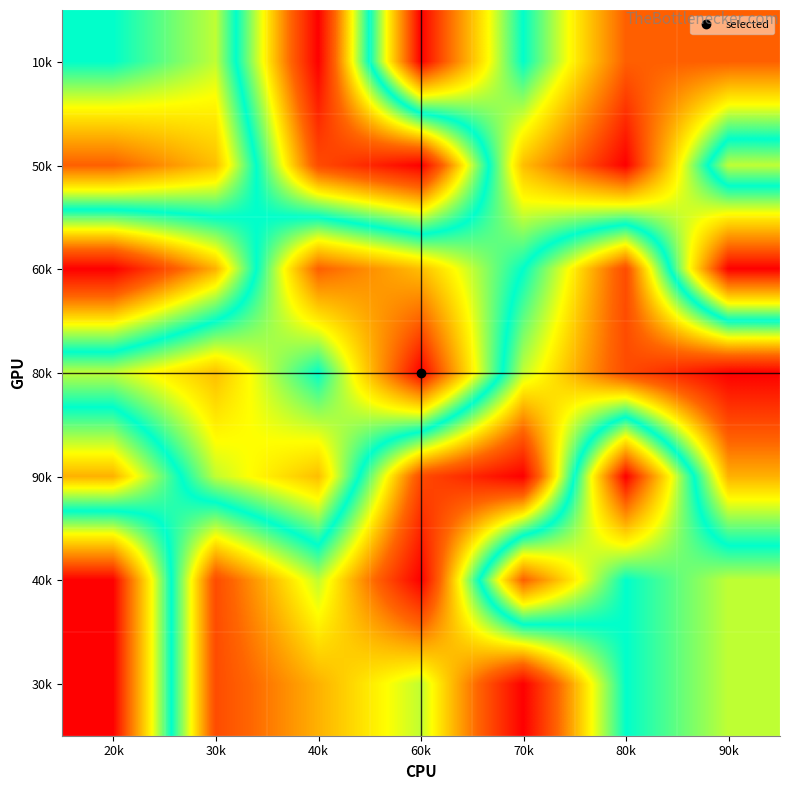

Reading right to left, transcribe all the data shown in this chart.

10k: 90k=2	80k=2	70k=5	60k=1	40k=9	30k=4	20k=5
50k: 90k=6	80k=1	70k=3	60k=9	40k=8	30k=3	20k=2
60k: 90k=1	80k=8	70k=5	60k=3	40k=2	30k=7	20k=9
80k: 90k=9	80k=8	70k=6	60k=1	40k=5	30k=3	20k=4
90k: 90k=7	80k=1	70k=9	60k=8	40k=3	30k=4	20k=7
40k: 90k=4	80k=5	70k=2	60k=9	40k=6	30k=8	20k=1
30k: 90k=4	80k=5	70k=9	60k=6	40k=7	30k=8	20k=1